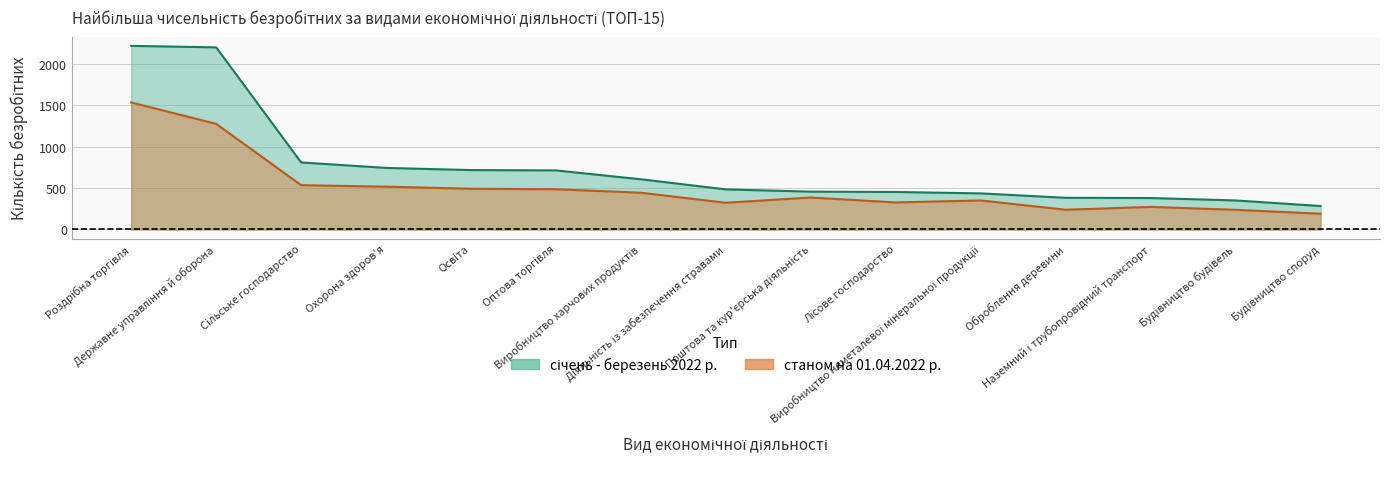

At how many categories does at least one series exceed 1909?

2